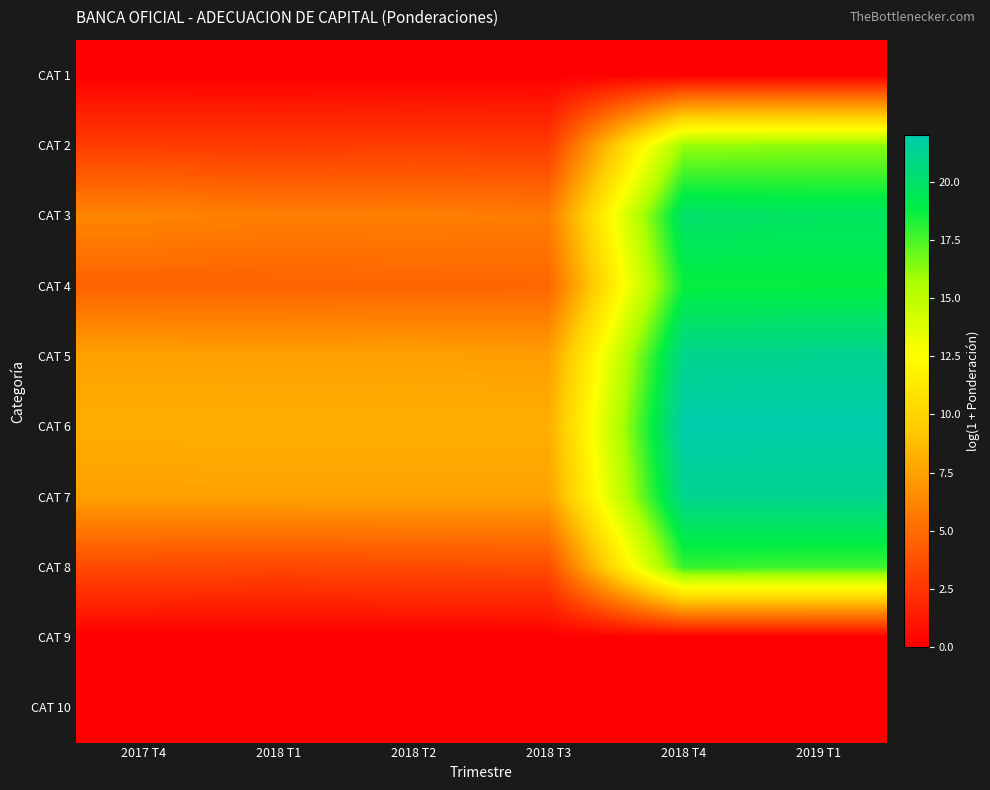

Reading left to right, transcribe all the data shown in this chart.

CAT 1: 2017 T4=0.0	2018 T1=0.0	2018 T2=0.0	2018 T3=0.0	2018 T4=0.0	2019 T1=0.0
CAT 2: 2017 T4=2.8	2018 T1=2.8	2018 T2=2.9	2018 T3=2.8	2018 T4=16.0	2019 T1=16.2
CAT 3: 2017 T4=6.2	2018 T1=5.8	2018 T2=5.9	2018 T3=5.8	2018 T4=20.0	2019 T1=19.7
CAT 4: 2017 T4=4.6	2018 T1=4.6	2018 T2=4.7	2018 T3=4.8	2018 T4=18.6	2019 T1=18.7
CAT 5: 2017 T4=7.5	2018 T1=7.4	2018 T2=7.5	2018 T3=7.3	2018 T4=21.1	2019 T1=21.2
CAT 6: 2017 T4=8.1	2018 T1=8.1	2018 T2=8.1	2018 T3=8.1	2018 T4=22.0	2019 T1=22.0
CAT 7: 2017 T4=7.4	2018 T1=7.5	2018 T2=7.5	2018 T3=7.5	2018 T4=21.1	2019 T1=21.1
CAT 8: 2017 T4=3.4	2018 T1=3.3	2018 T2=3.5	2018 T3=3.6	2018 T4=17.9	2019 T1=17.7
CAT 9: 2017 T4=0.0	2018 T1=0.0	2018 T2=0.0	2018 T3=0.0	2018 T4=0.0	2019 T1=0.0
CAT 10: 2017 T4=0.0	2018 T1=0.0	2018 T2=0.0	2018 T3=0.0	2018 T4=0.0	2019 T1=0.0